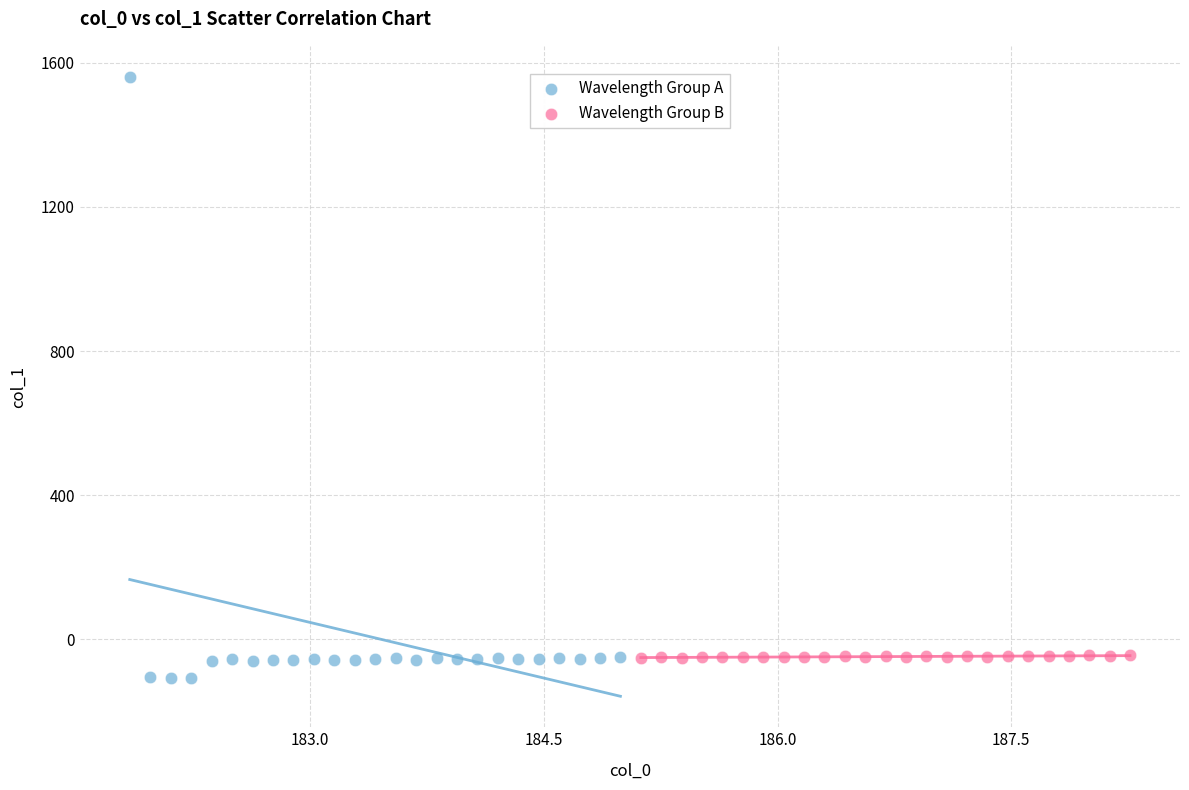

Which series contains the highest Y value?

Wavelength Group A